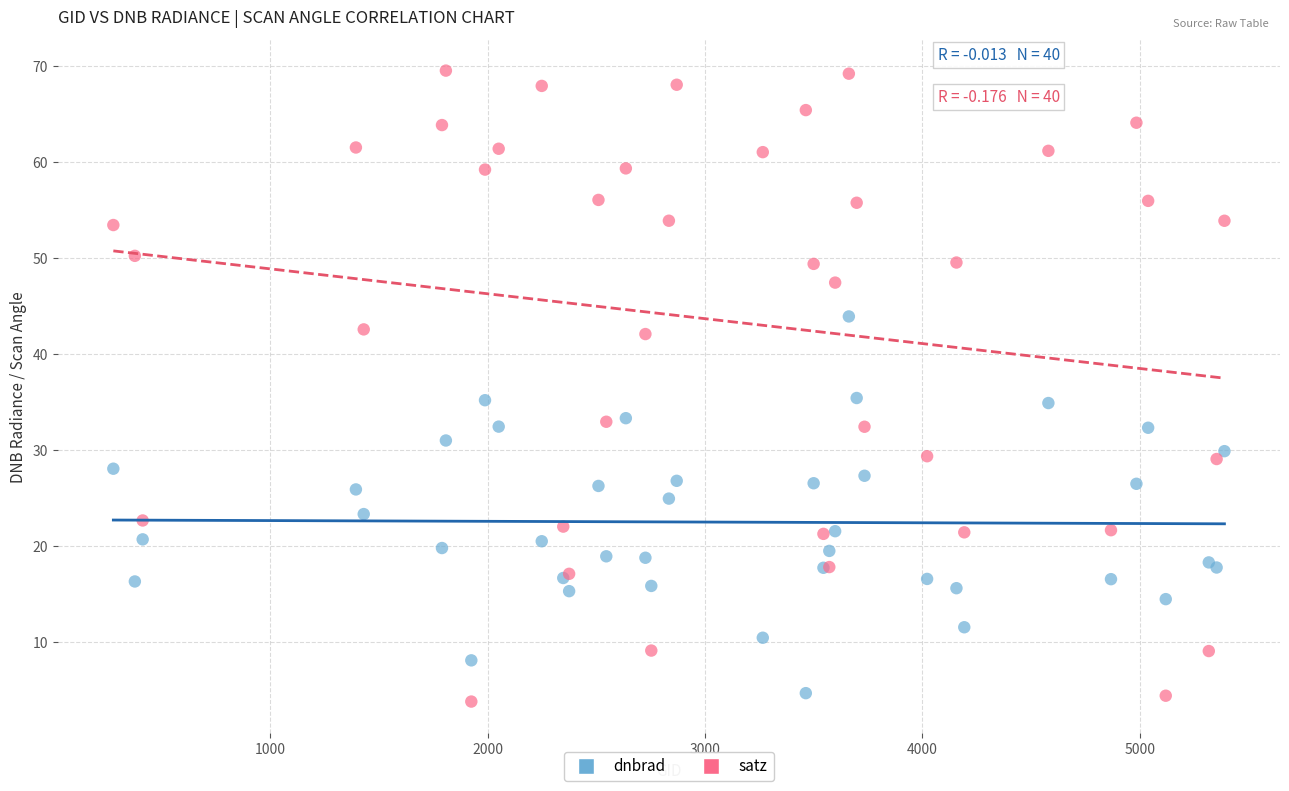

Which series has the widest spread of Y values?

satz